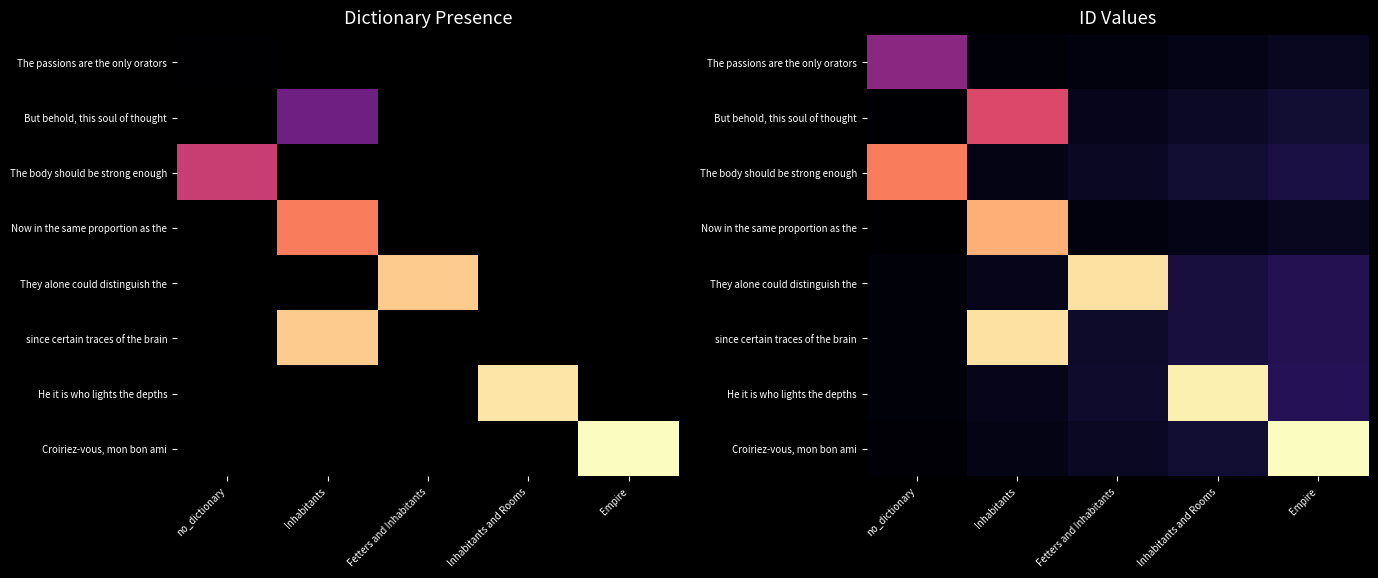

At how many categories does at least one series exceed 21451?

4